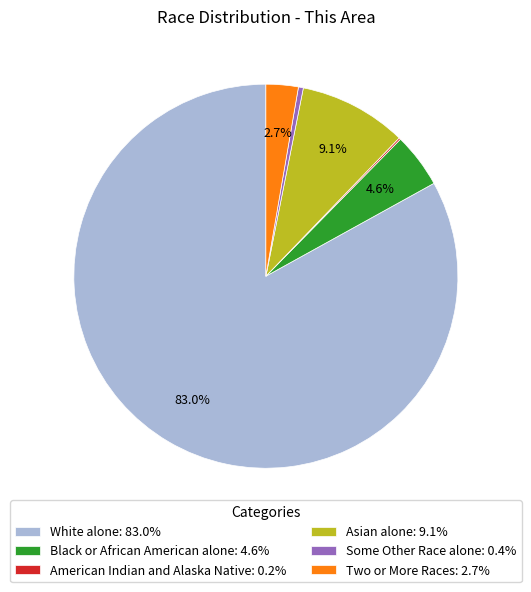

Does White alone: 83.0% account for over 50% of the chart?

Yes